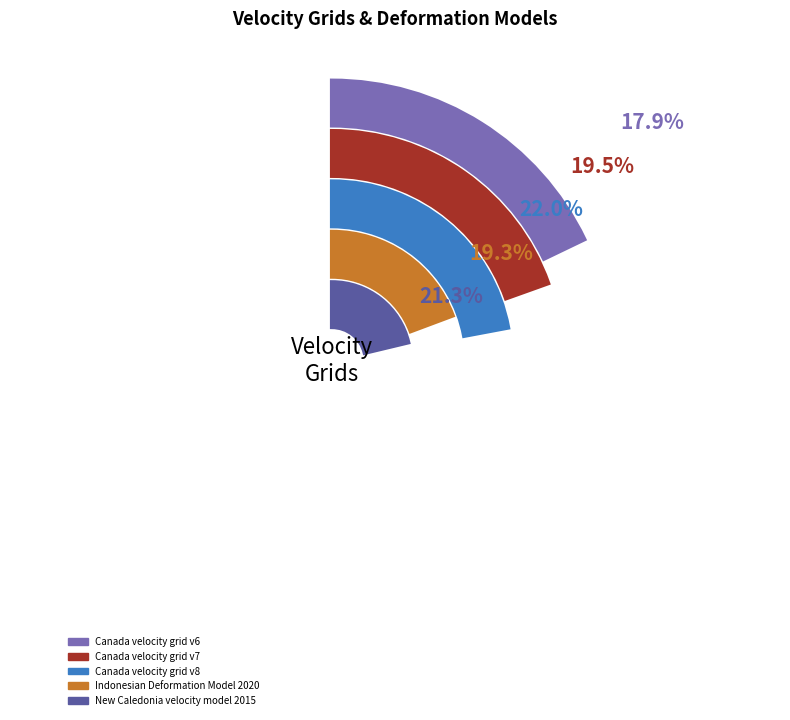

Is it true that Indonesian Deformation Model 2020 is 19% of the pie?

True